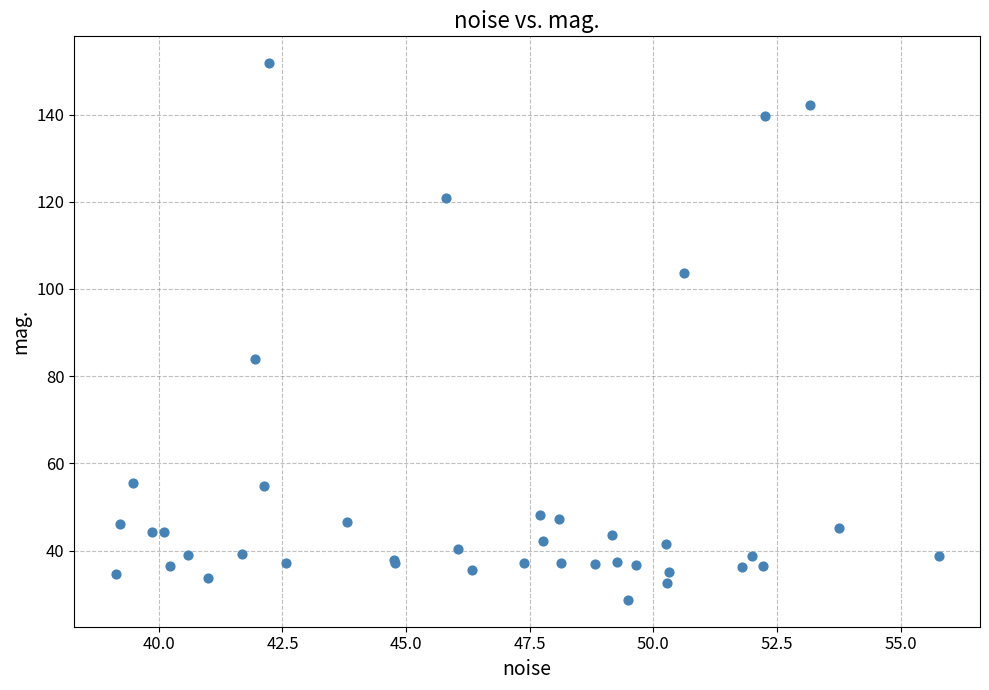

What Y value in the scatter plot is closest to 90?

83.9